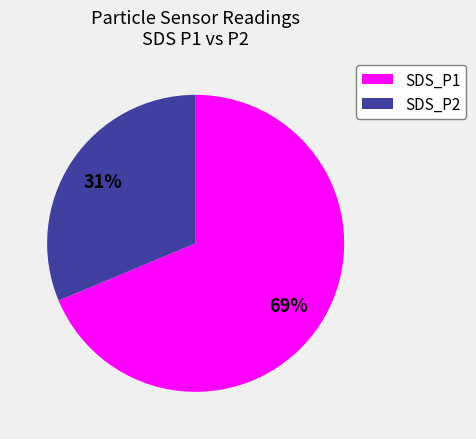

Combined, do SDS_P2 and SDS_P1 account for over 50%?

Yes